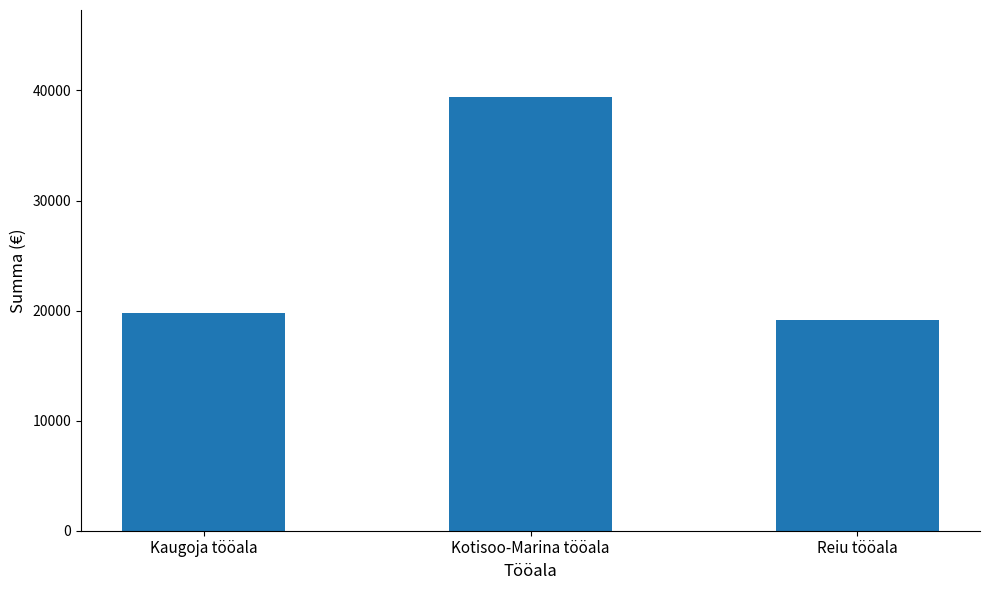

Which category has the highest value across all series?

Kotisoo-Marina tööala